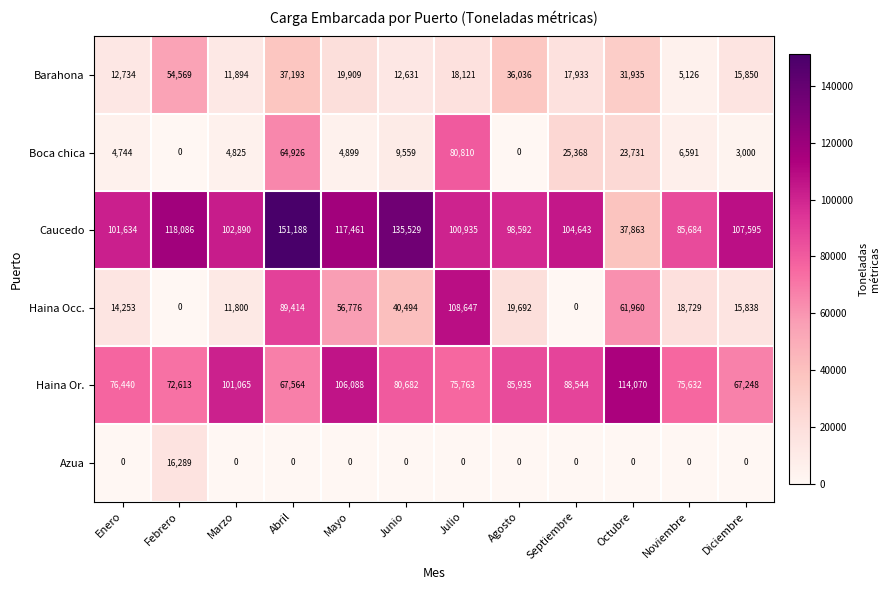

What is the difference between the highest and lowest values at Agosto?

98592